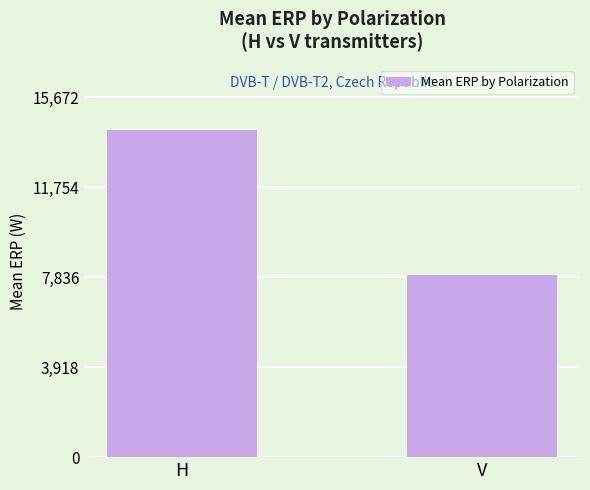

Which has a higher value, V or H?

H